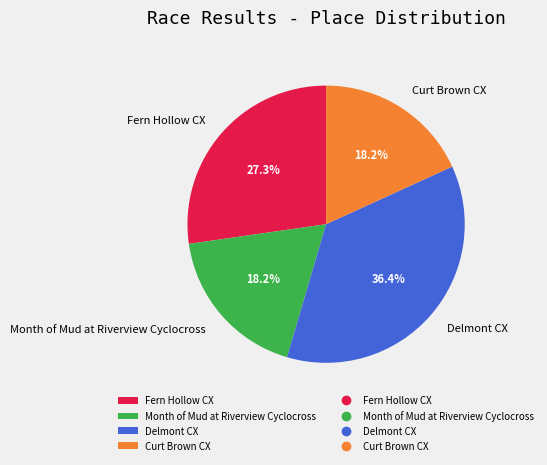

True or false: Fern Hollow CX accounts for 27% of the total.

True